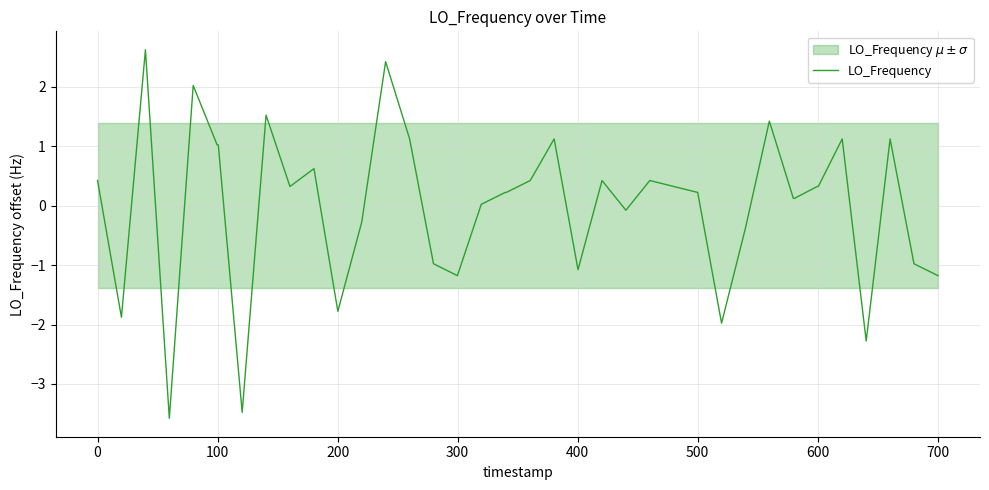

What is the lowest value of the LO_Frequency series?

-3.6